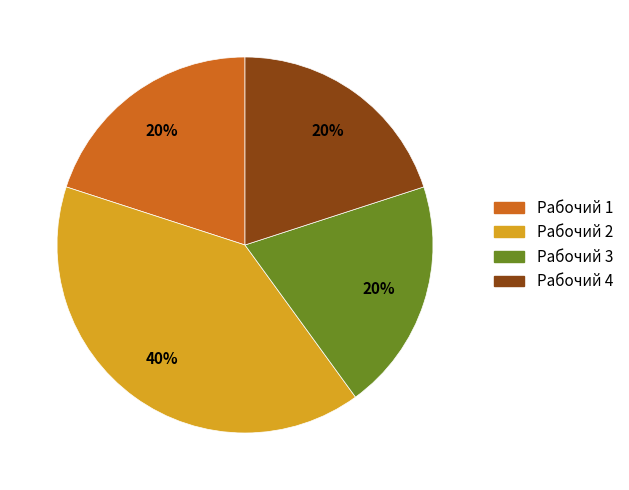

To the nearest percent, what percentage of the pie is Рабочий 4?

20%